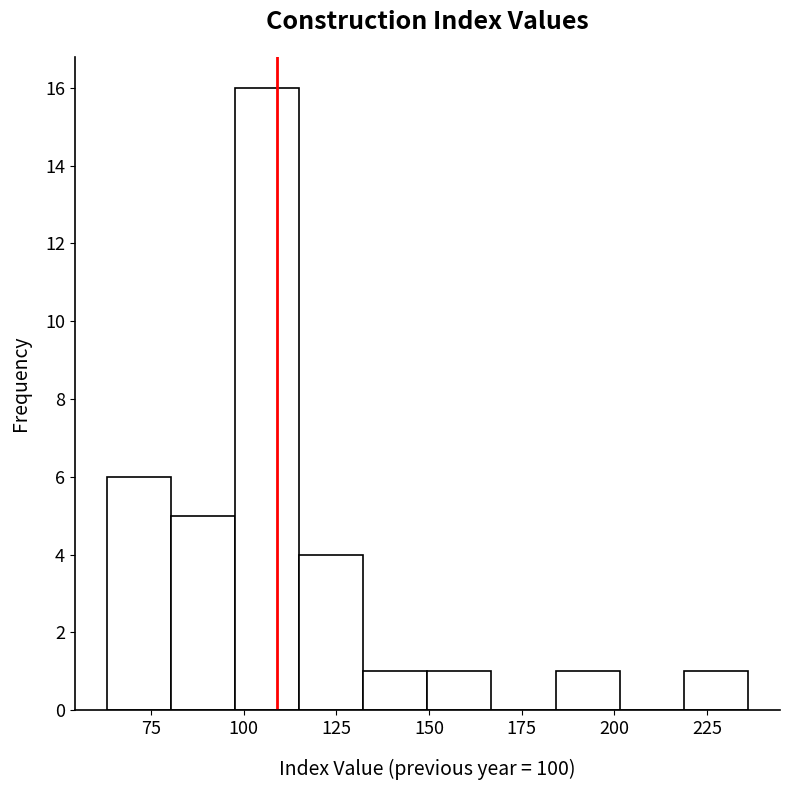

Around what value on the x-axis is the tallest bar? Give the approximate position of its centre, as read against the axis.

105